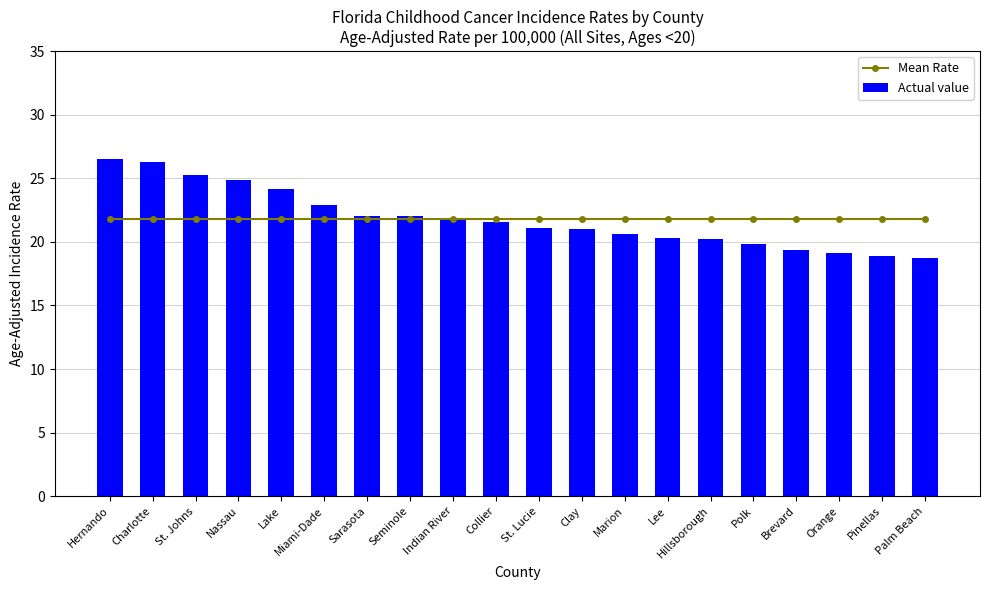

The value of Actual value at Miami-Dade is 22.9. True or false?

True